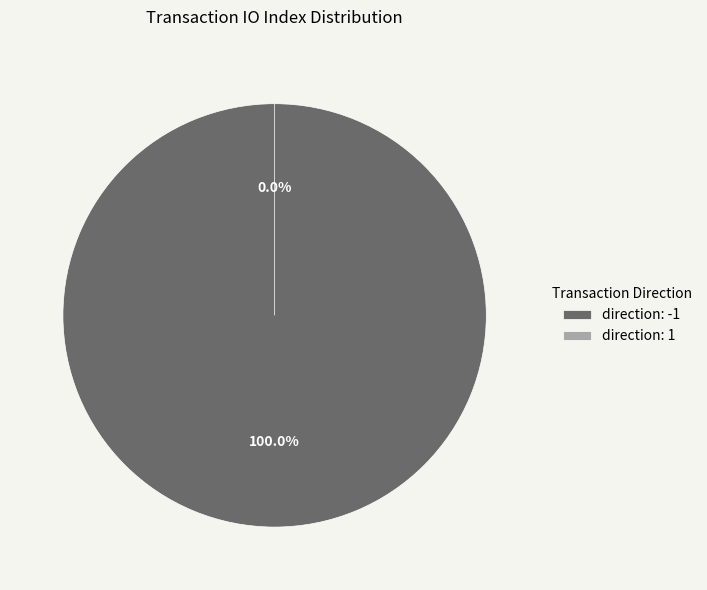

True or false: direction: 1 accounts for 1% of the total.

False